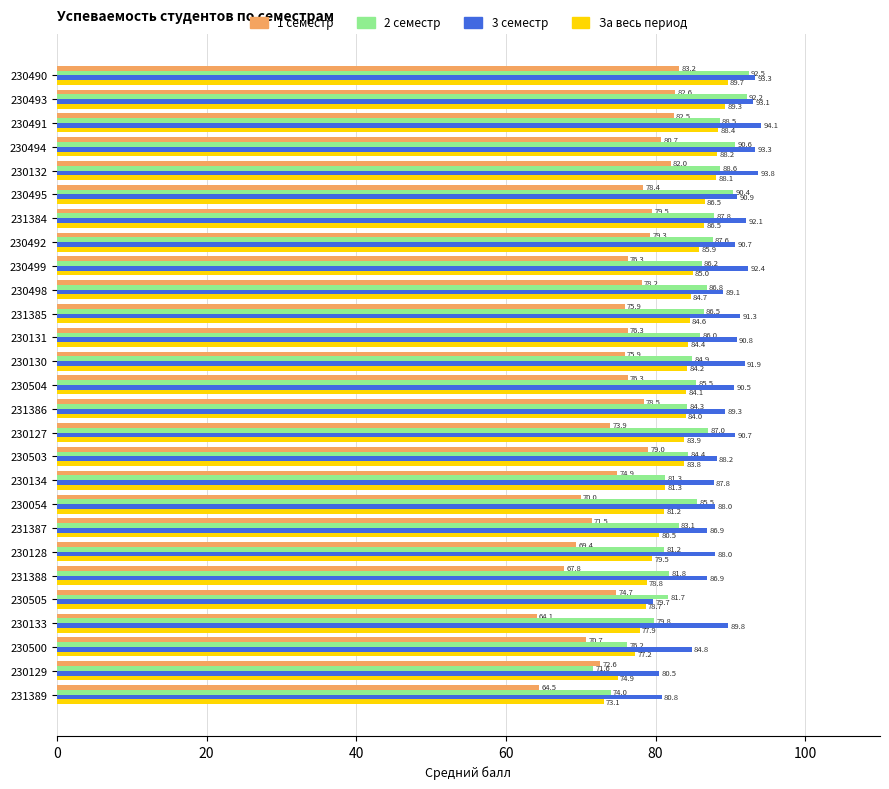

Count the number of categories in the chart.

27